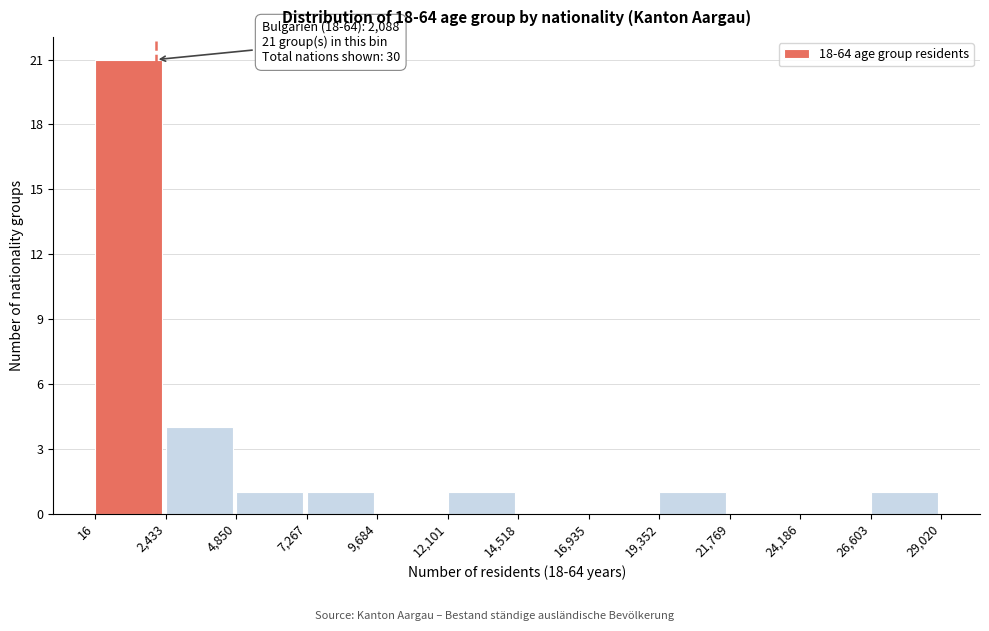

Which range on the x-axis has the tallest bar?

16 to 2,433